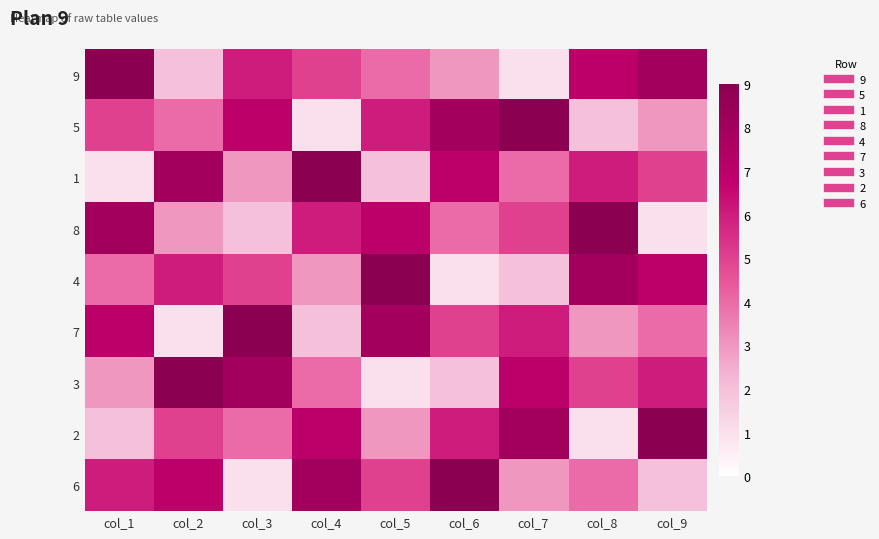

Rank the series by their maximum value, from lowest to highest.

9, 5, 1, 8, 4, 7, 3, 2, 6